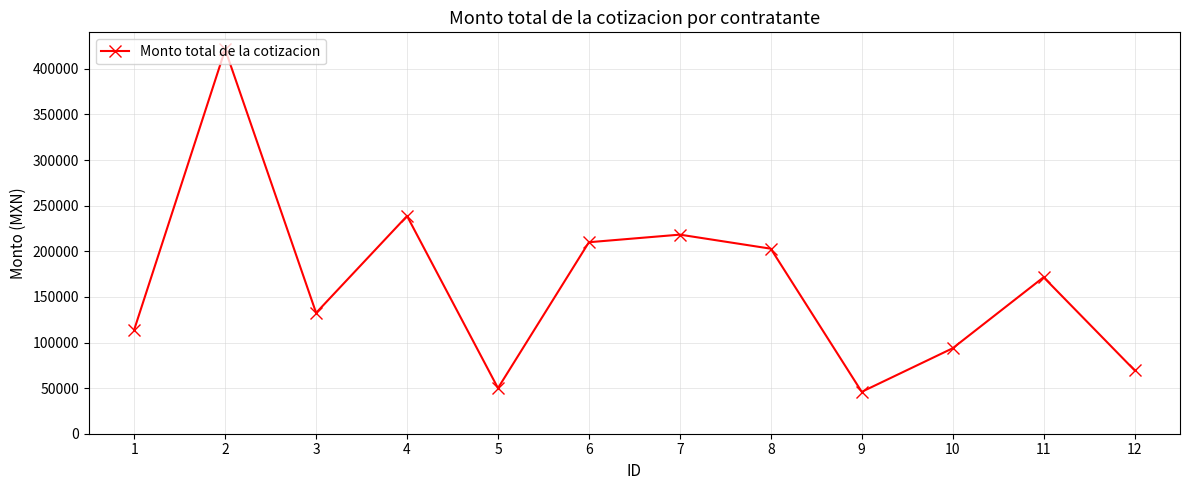

At which category does the data reach its first local valley?

3